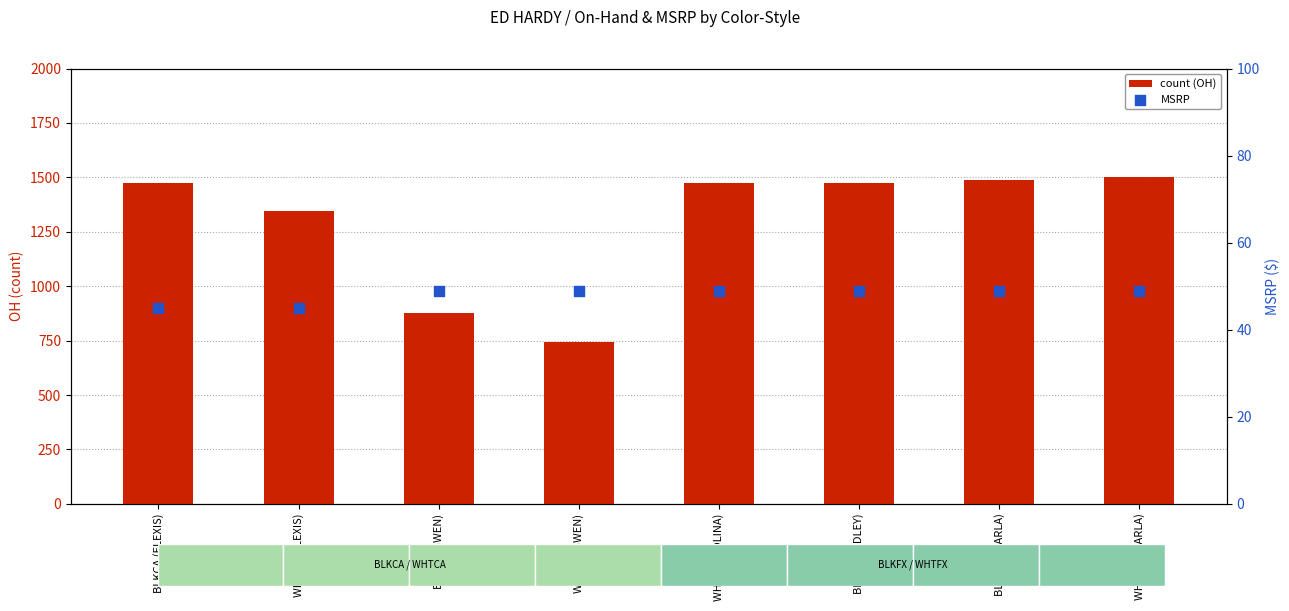

Which series has the widest spread of Y values?

count (OH)